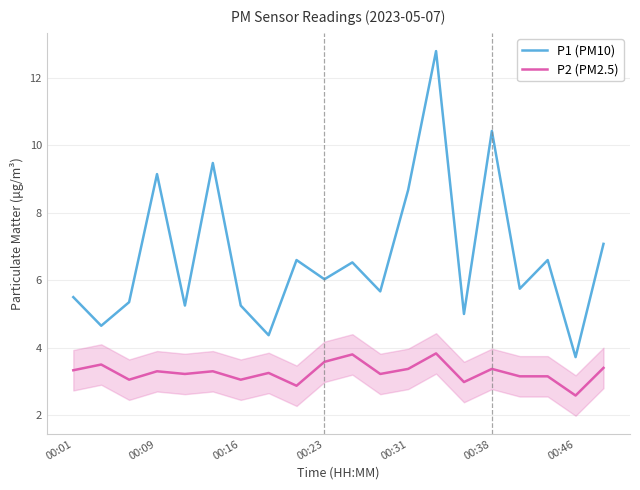

Which series has the widest spread of values?

P1 (PM10)